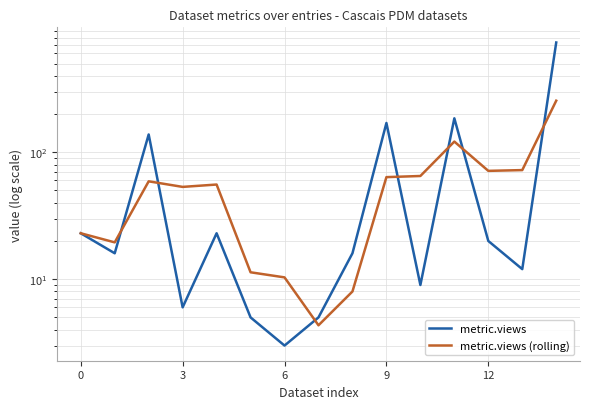

How many intersections are there between metric.views and metric.views (rolling)?

7